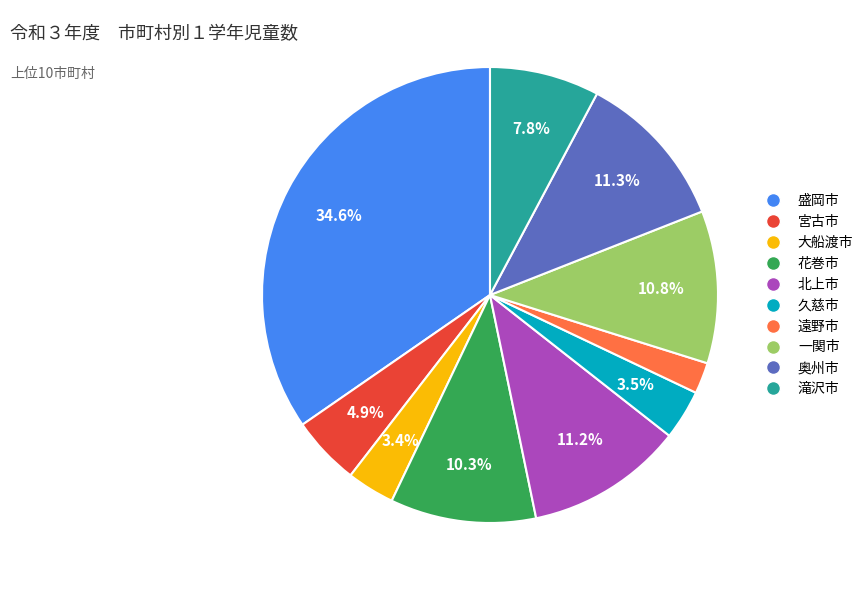

How many segments does this pie chart have?

10